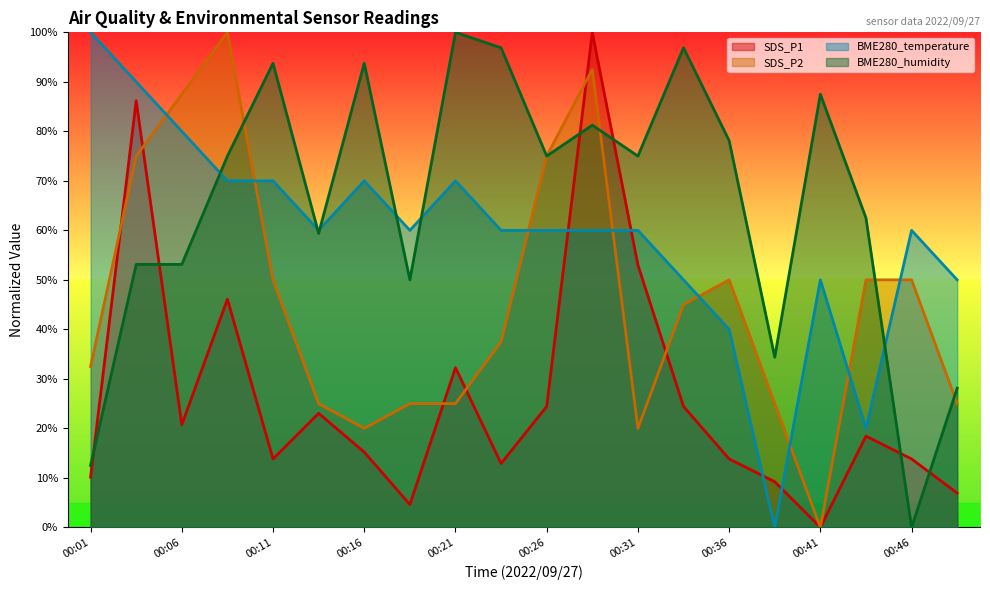

What is the total value across all series at 00:43?

150.9